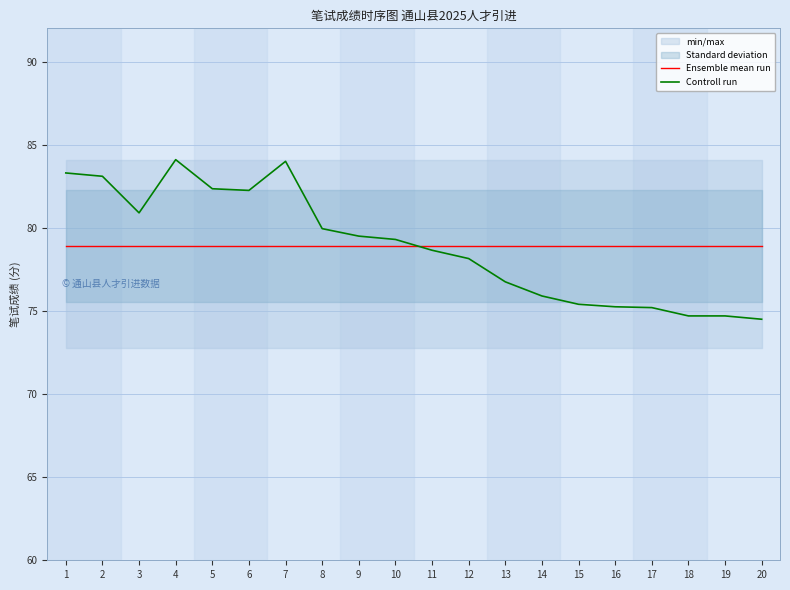

Which series ends up on top after the final intersection of Controll run and Ensemble mean run?

Ensemble mean run